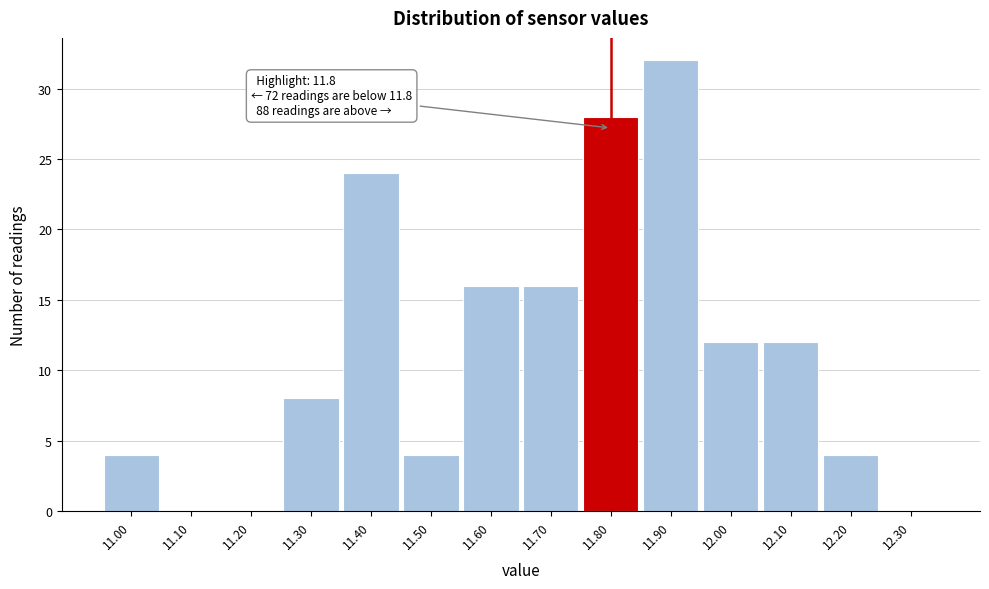

Which range on the x-axis has the tallest bar?

11.85 to 11.95